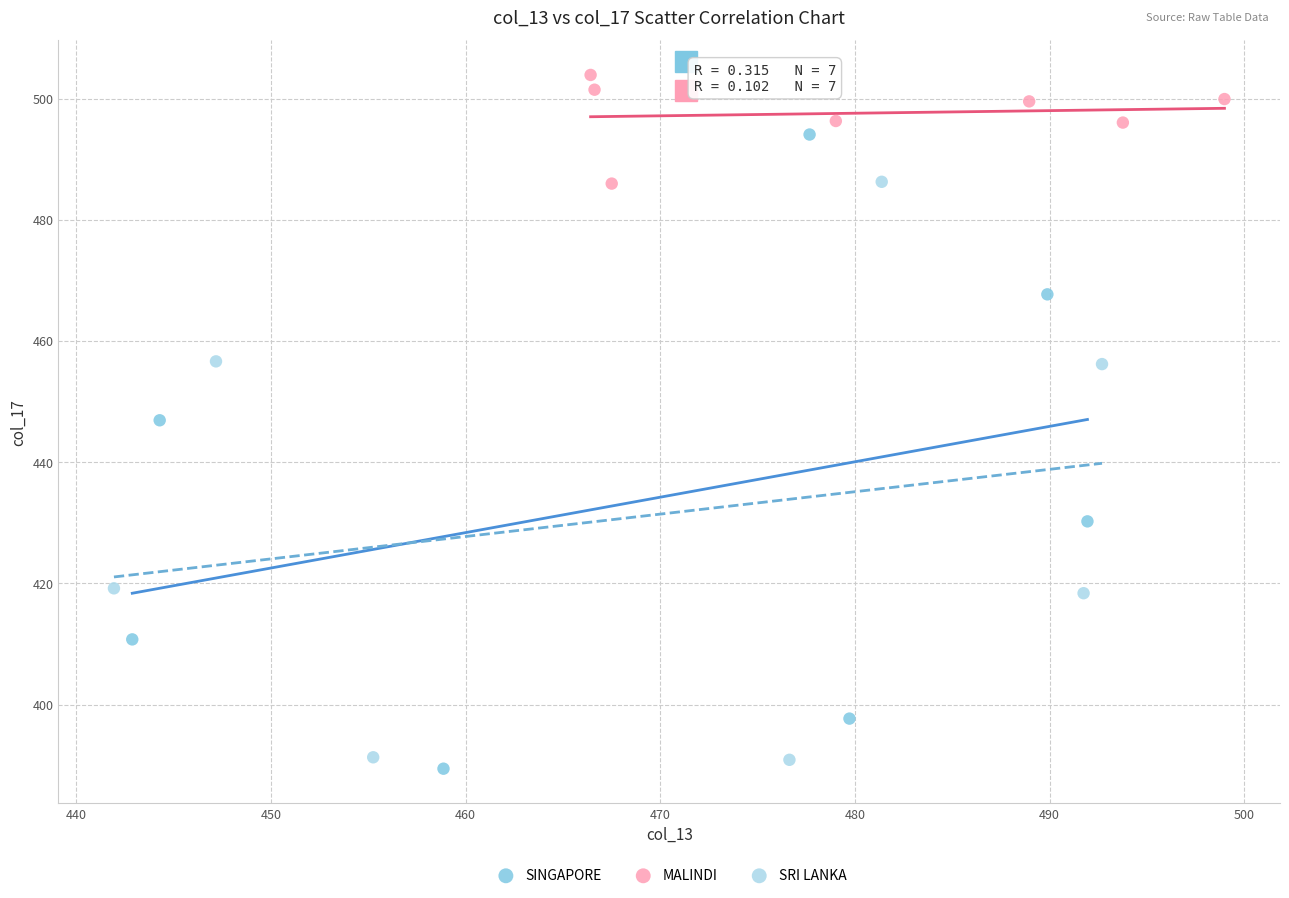

Which series has the largest Y range (max minus min)?

SINGAPORE